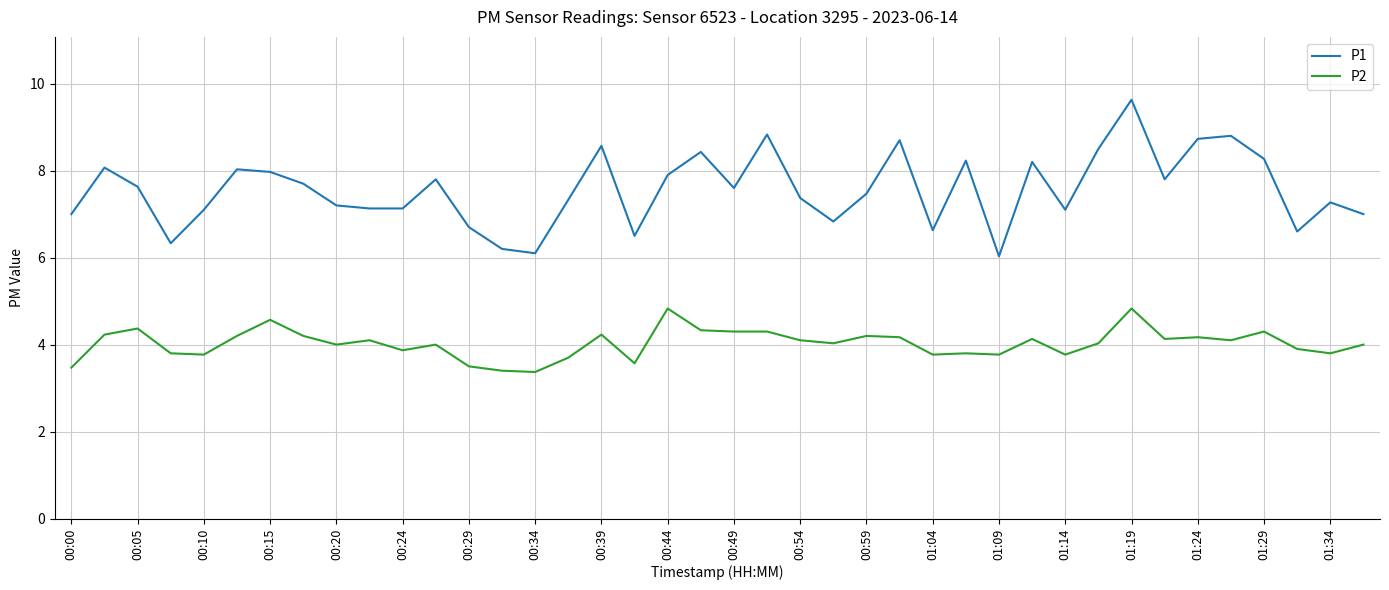

What is the difference between the maximum and minimum values in the P2 series?

1.5